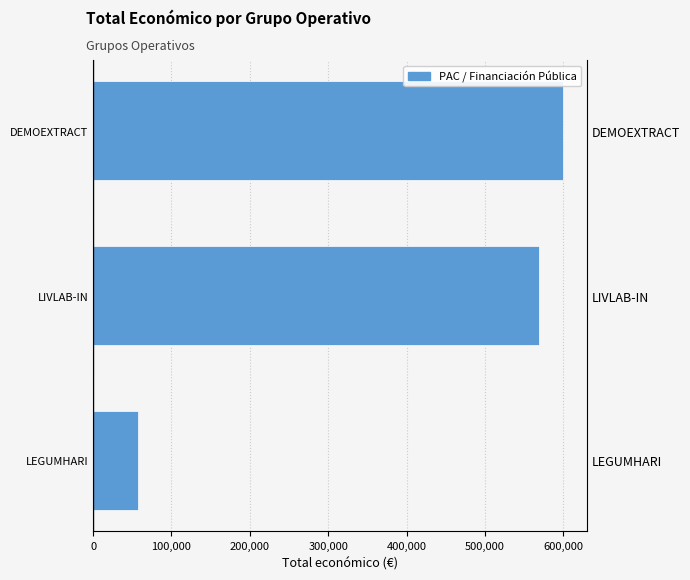

The value at LIVLAB-IN is 237547. True or false?

False